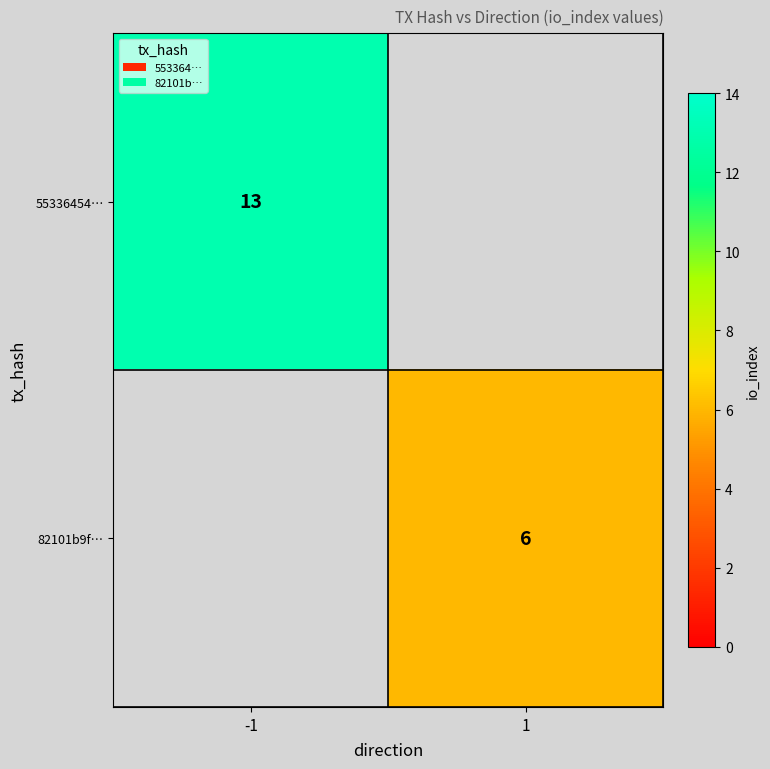

What is the total value across all series at -1?

13